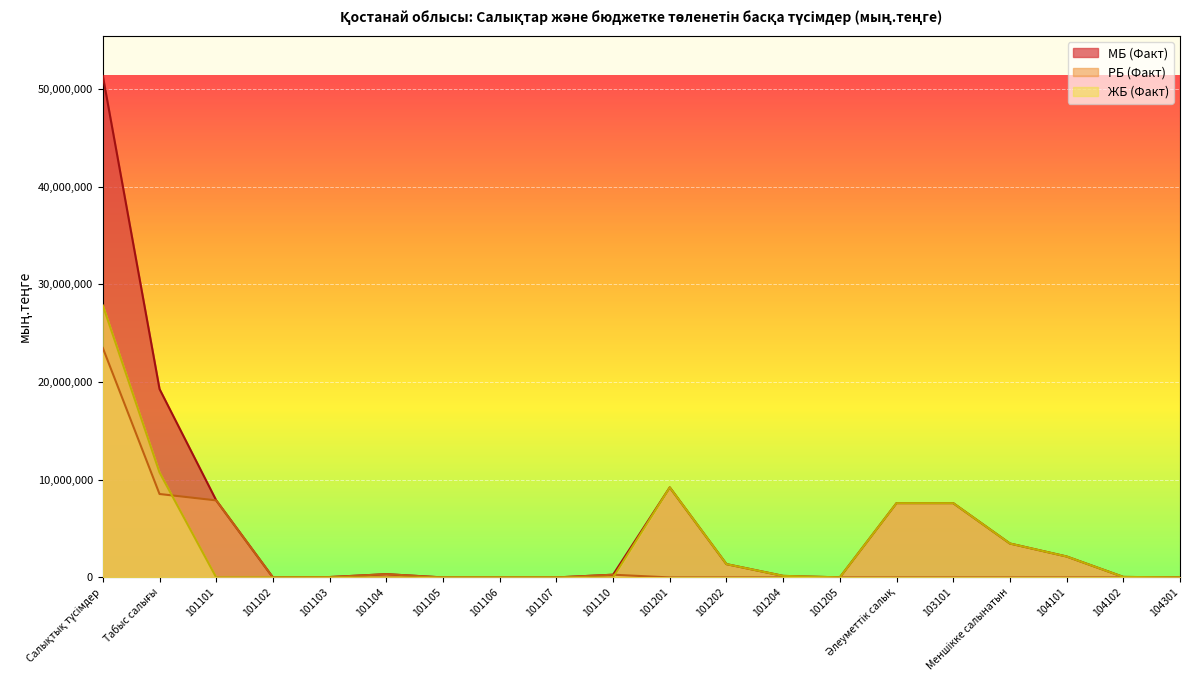

What position from the left is 101107?

9